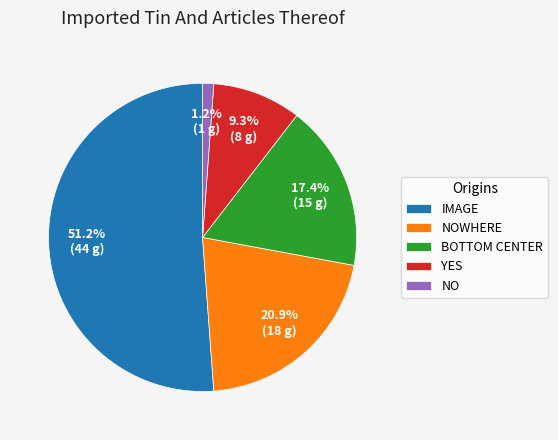

Which category accounts for the majority?

IMAGE